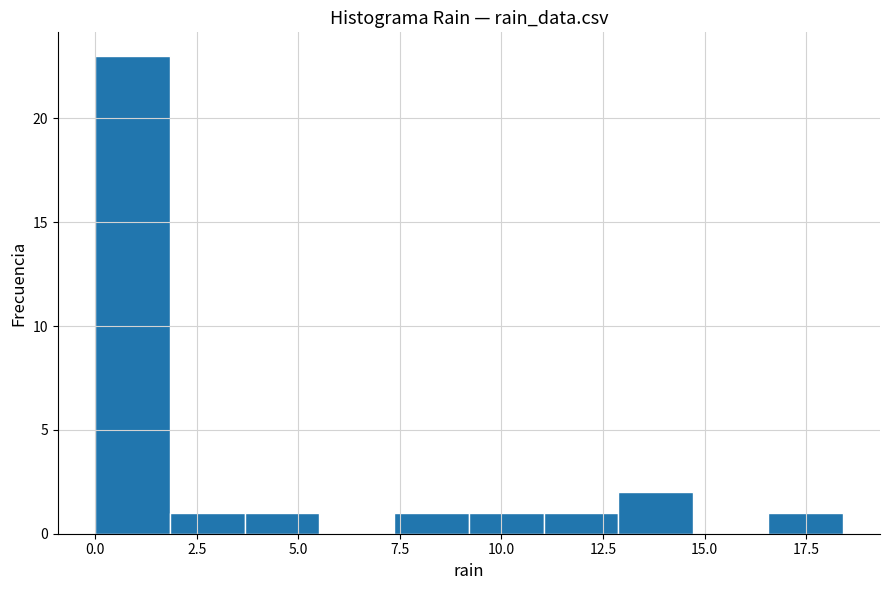

Around what value on the x-axis is the tallest bar? Give the approximate position of its centre, as read against the axis.

1.0